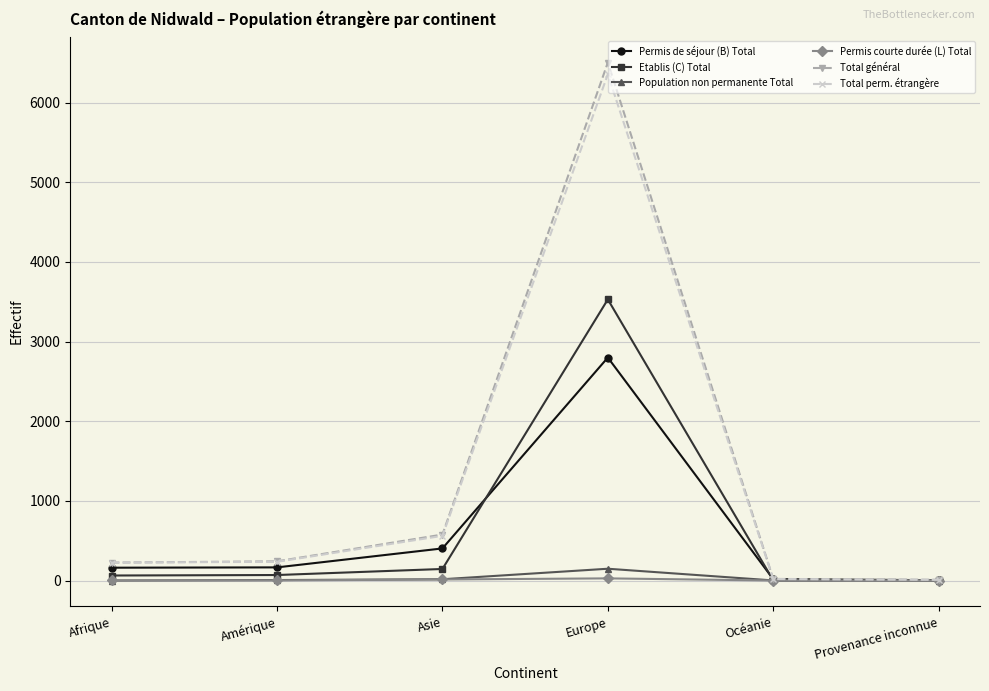

At which category does the chart reach its peak across all series?

Europe